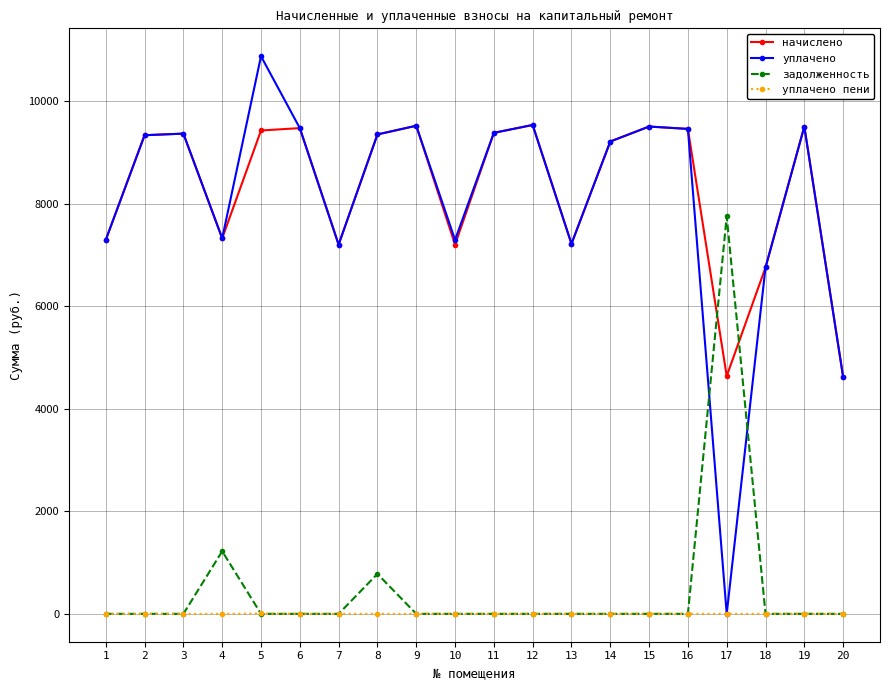

Is it true that задолженность equals 0.0 at 7?

True